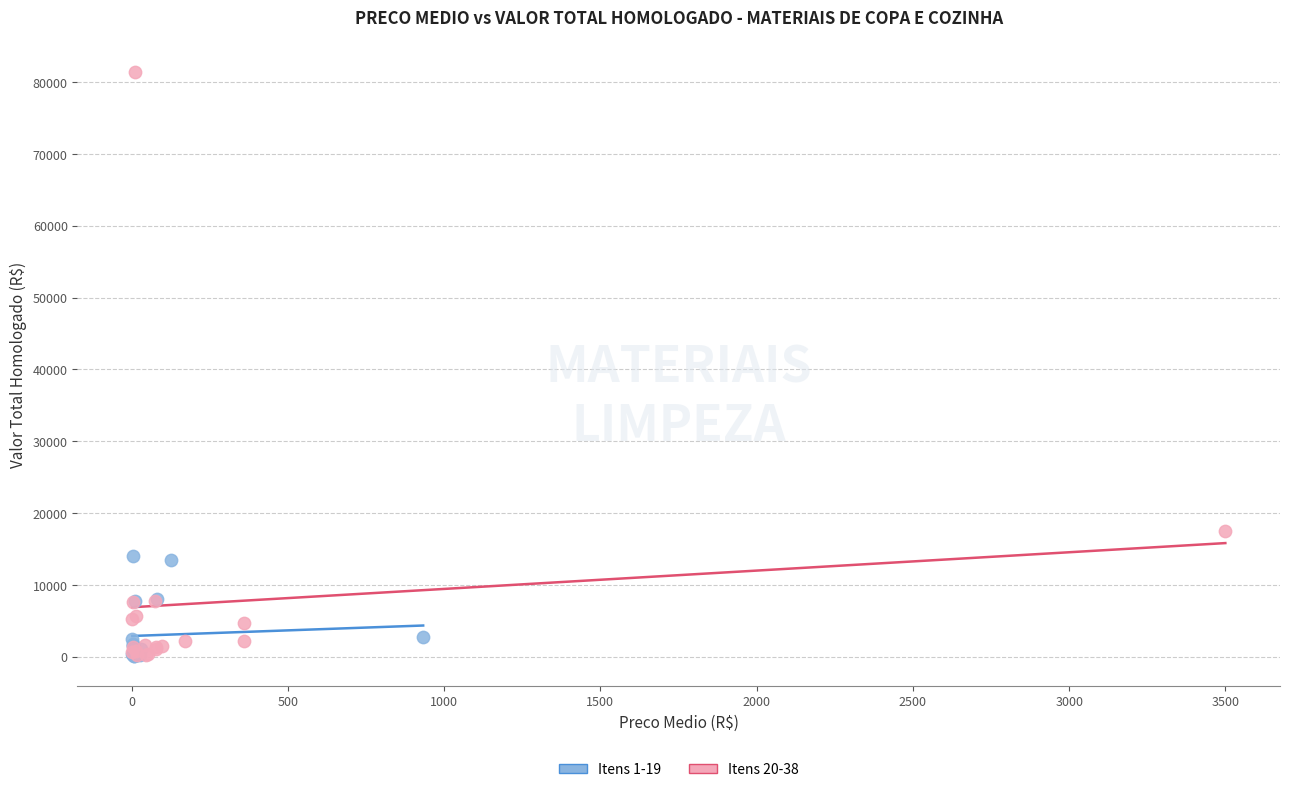

Which series contains the highest Y value?

Itens 20-38